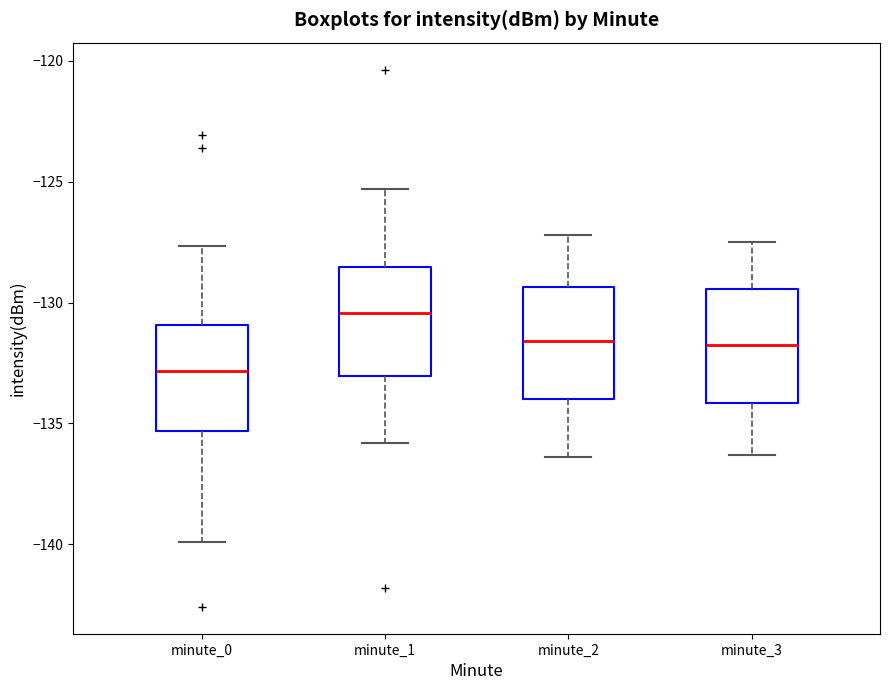

Reading left to right, read every box against the y-axis: the position of its median line, the range the box covers, and the ends of its whiskers. The values are not printed on the chart, so give them approximately, as read against the axis.

minute_0: median -133.0, box -135.5 to -131.0, whiskers -140.0 to -127.5
minute_1: median -130.5, box -133.0 to -128.5, whiskers -136.0 to -125.5
minute_2: median -131.5, box -134.0 to -129.5, whiskers -136.5 to -127.0
minute_3: median -131.5, box -134.0 to -129.5, whiskers -136.5 to -127.5